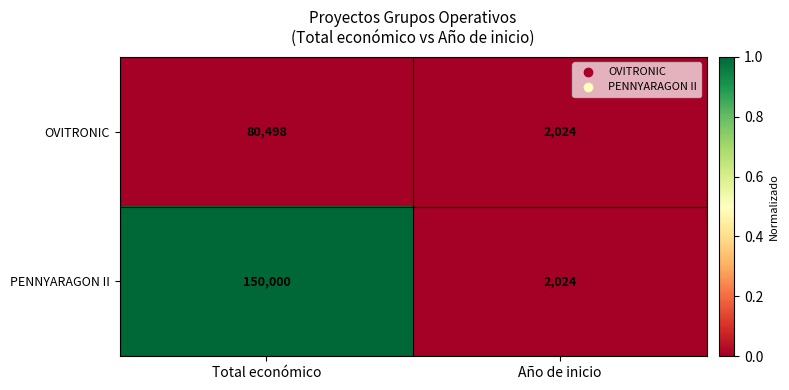

What is the lowest value of the PENNYARAGON II series?

2024